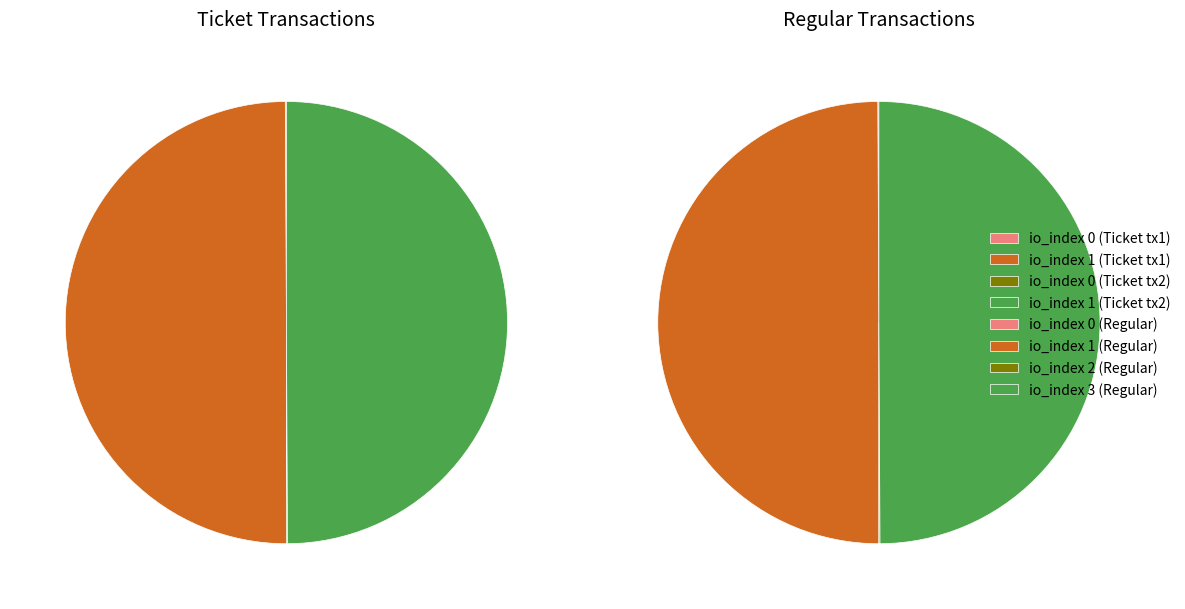

Is 1 the majority of the pie?

No